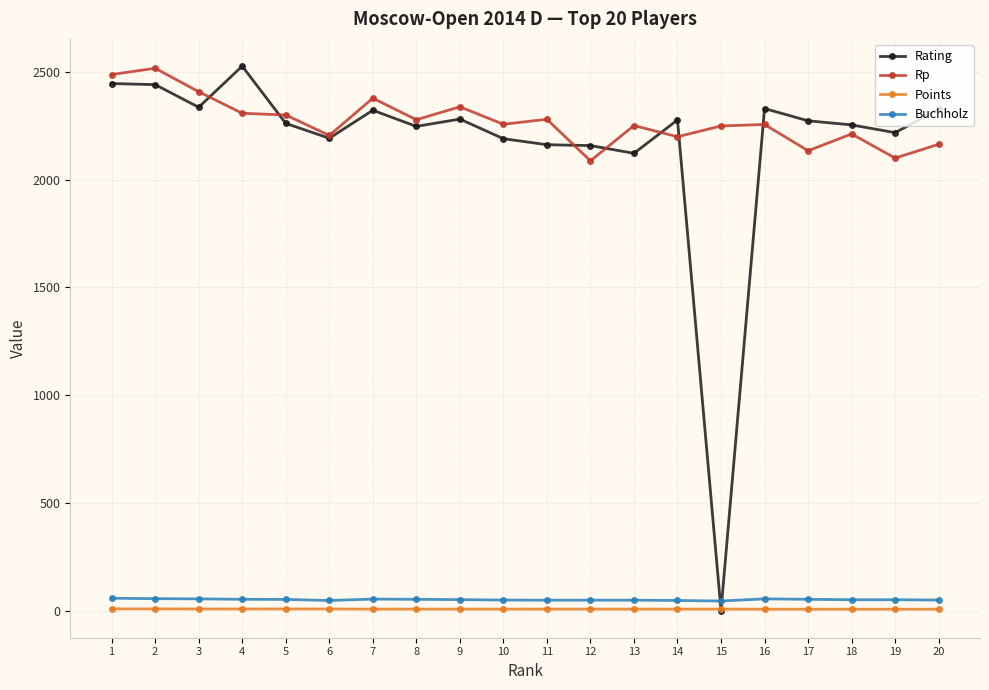

The value of Rp at 1 is 3818.2. True or false?

False